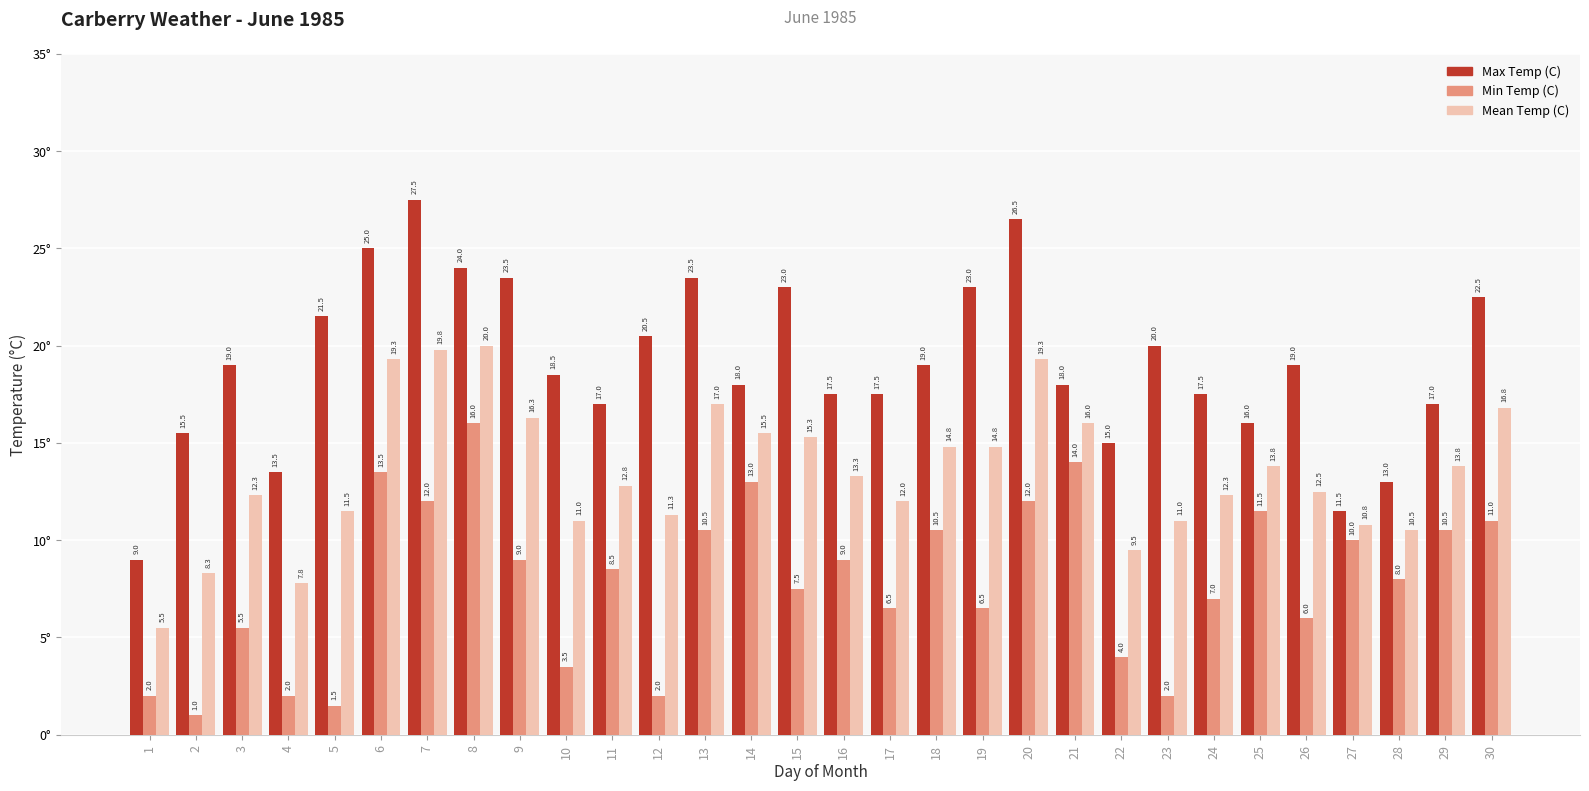

What is the smallest value displayed?

1.0